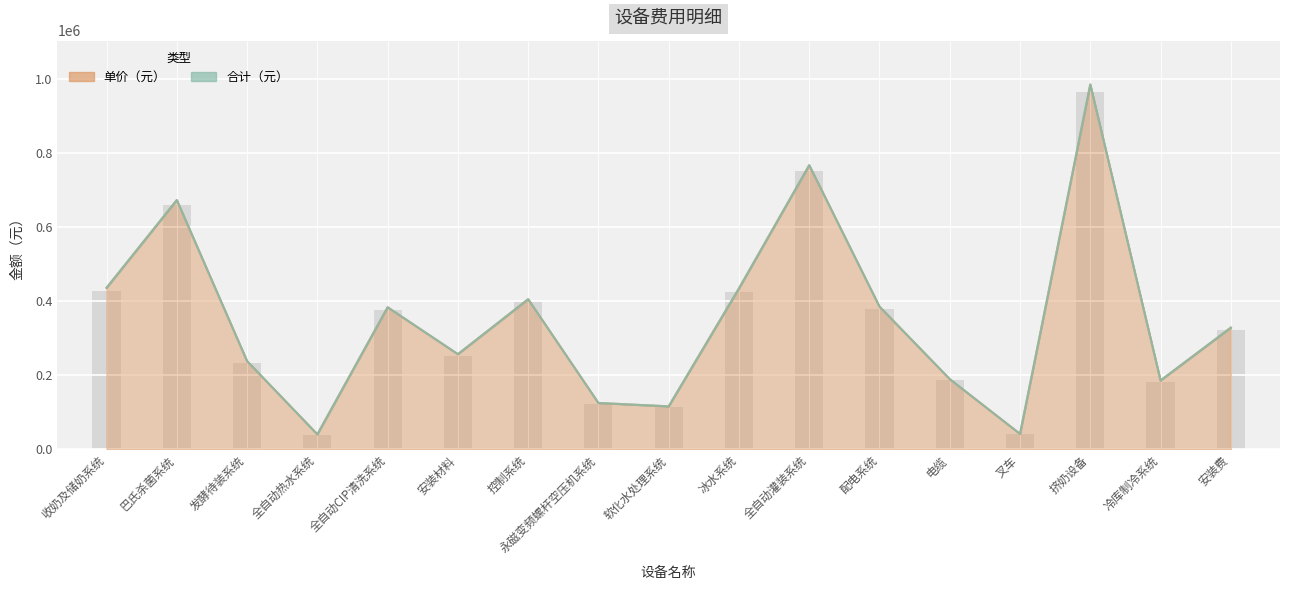

Which series has the widest spread of values?

合计（元）